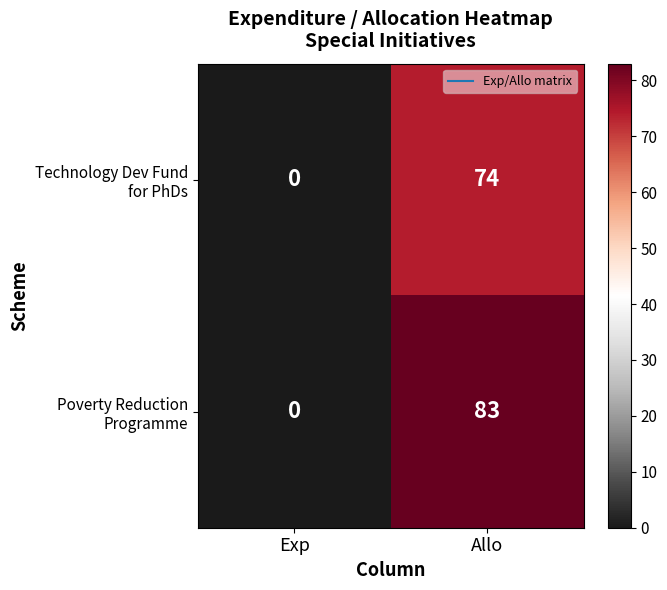

At which category is the sum across all series the highest?

Allo